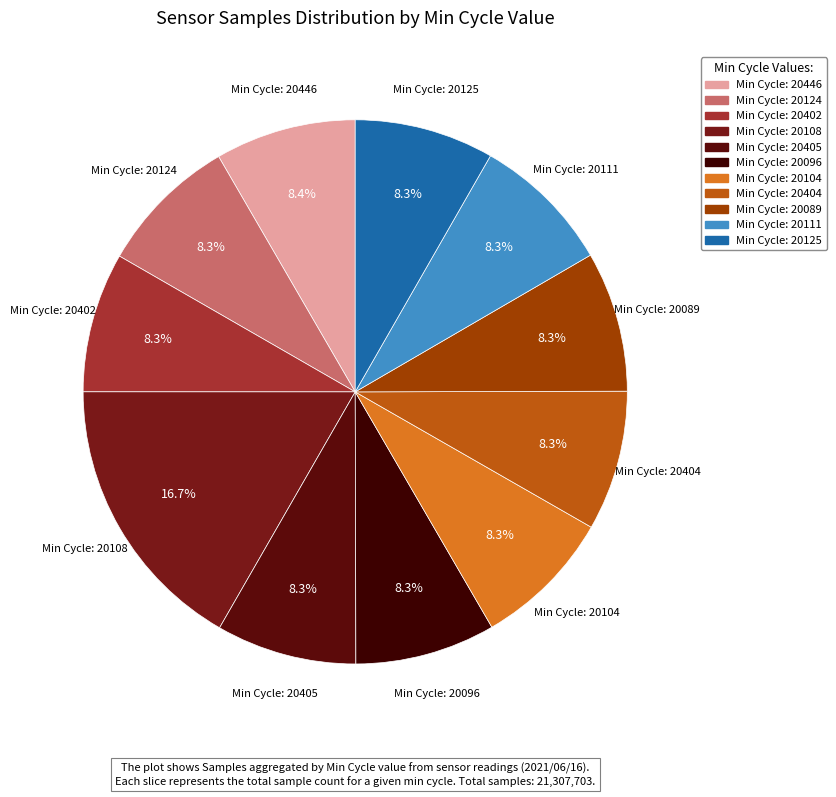

Is there a majority slice in this chart?

No